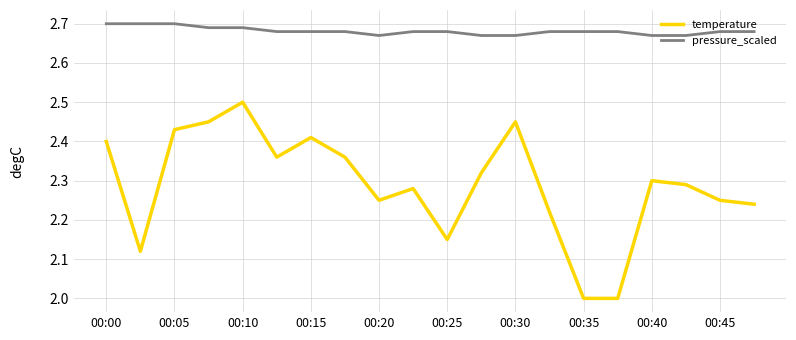

What is the minimum value shown in the chart?

2.0